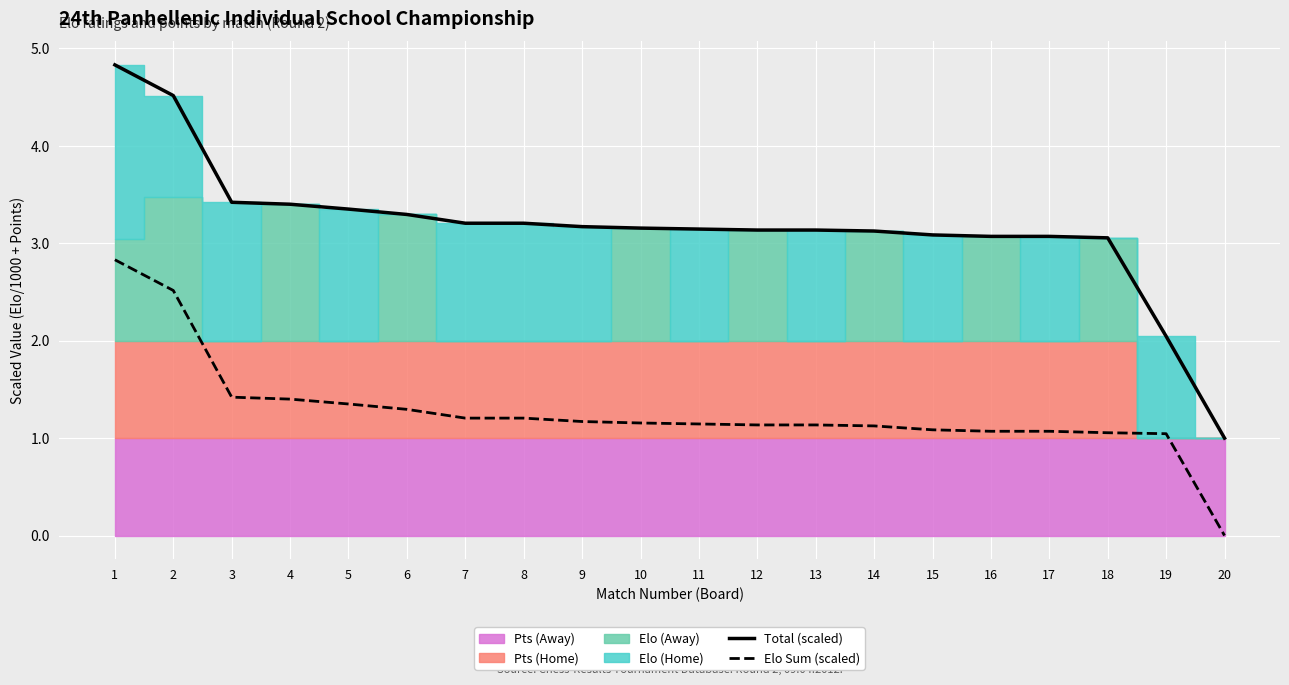

True or false: Total (scaled) and Elo Sum (scaled) cross at least once.

False